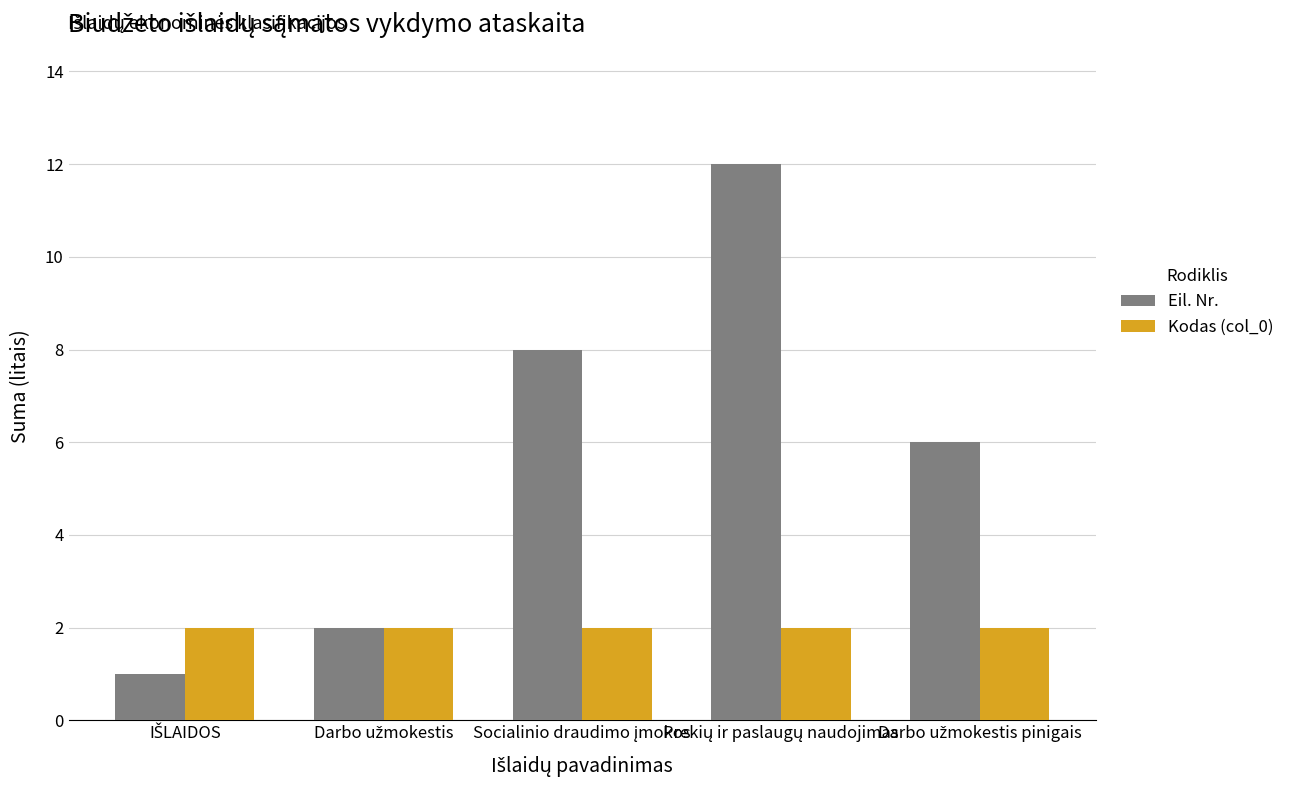

Reading right to left, what are all the values shown in this chart?

Eil. Nr.: 6	12	8	2	1
Kodas (col_0): 2	2	2	2	2